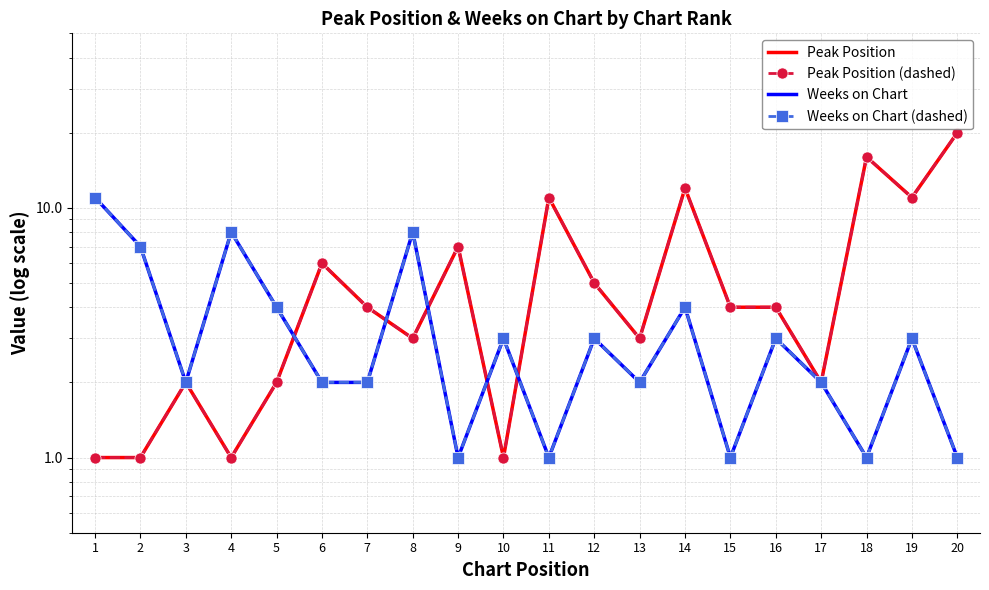

The value of Peak Position at 11 is 17. True or false?

False